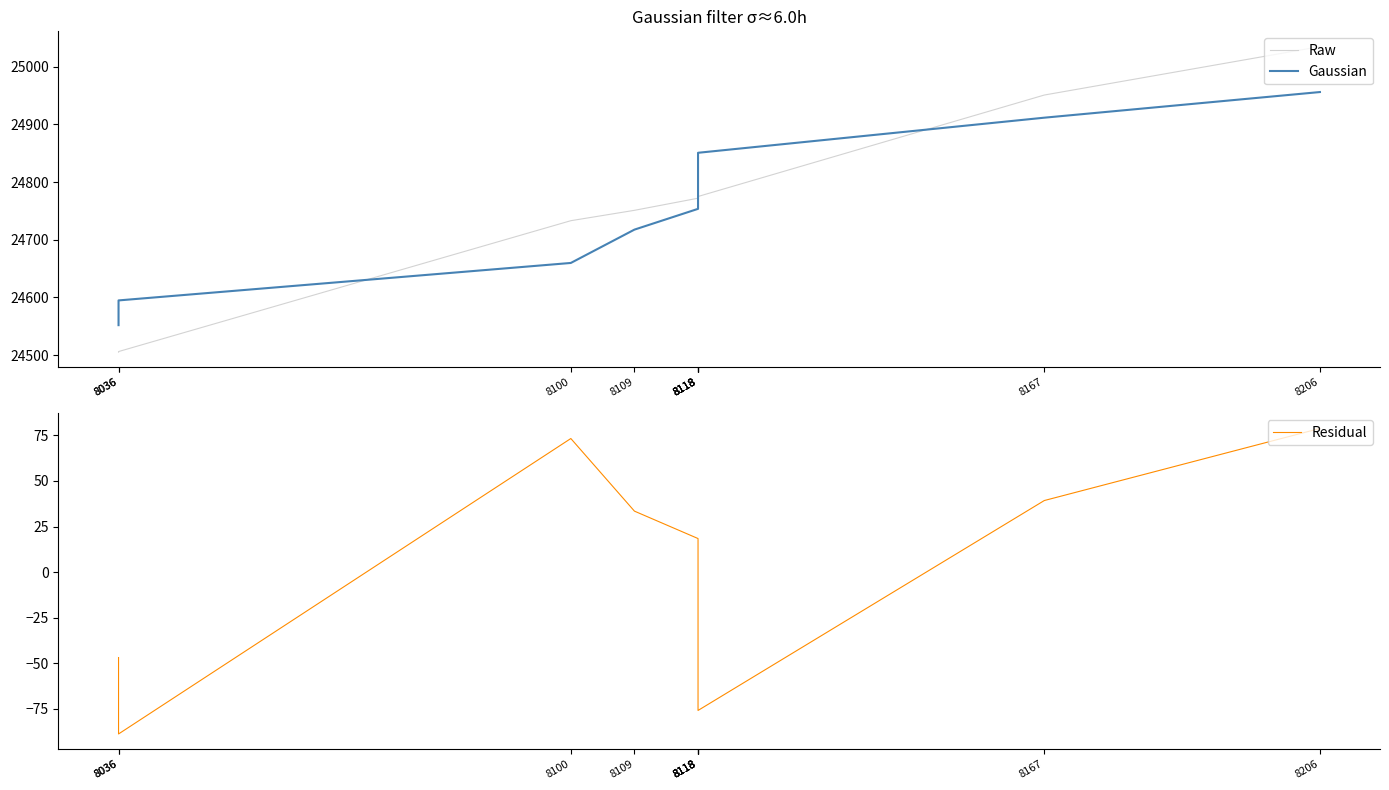

What is the maximum value shown in the chart?

25035.0